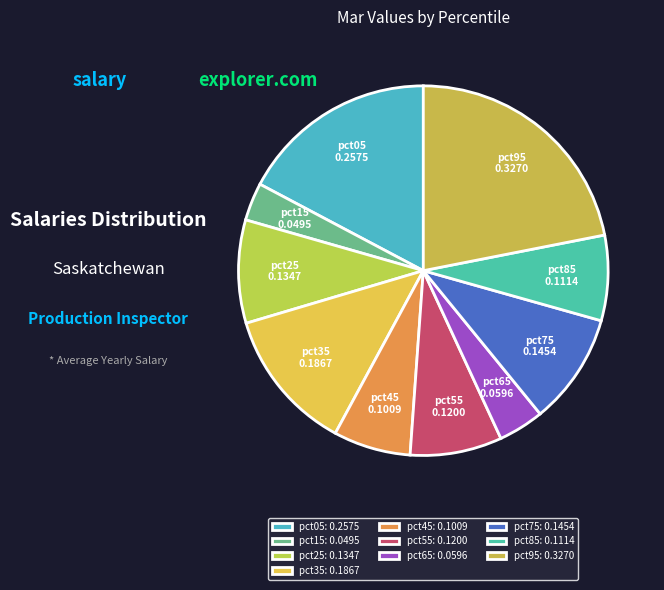

Does pct95 account for over 50% of the chart?

No